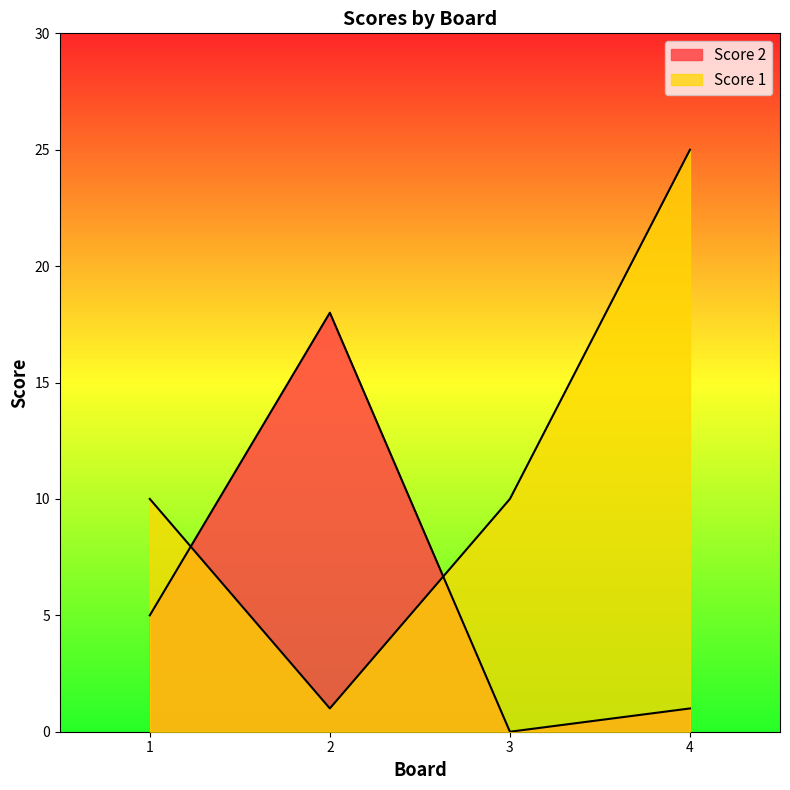

How many series are shown in this chart?

2